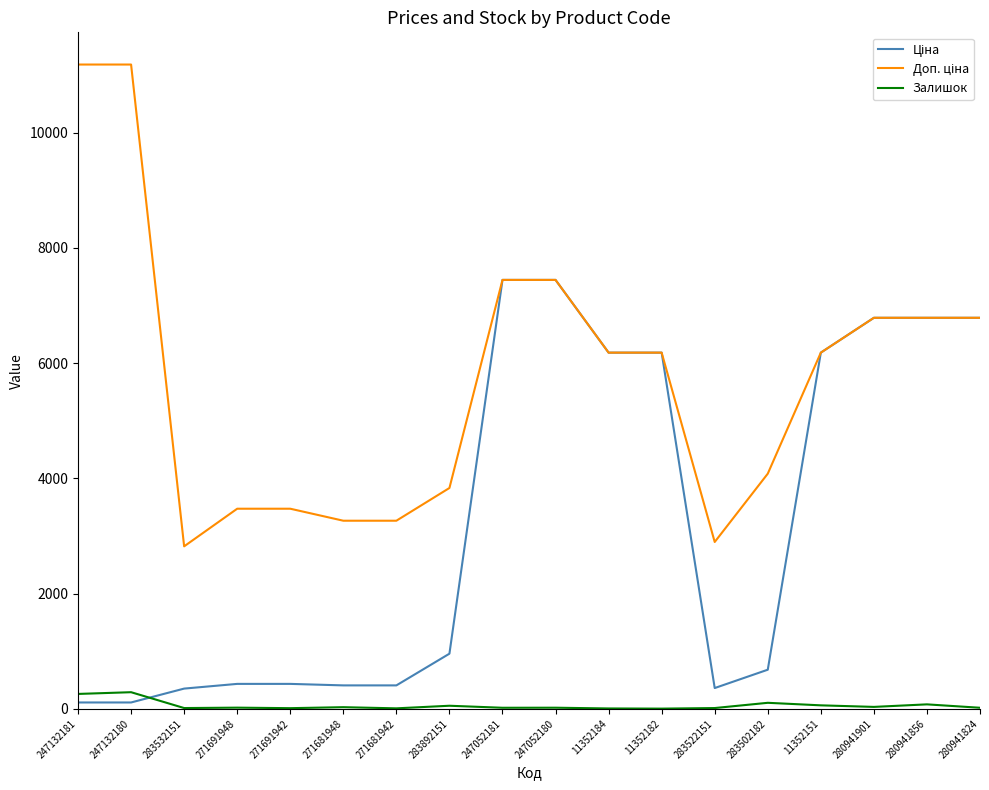

The Залишок series shows 20.0 at 247052181. True or false?

True